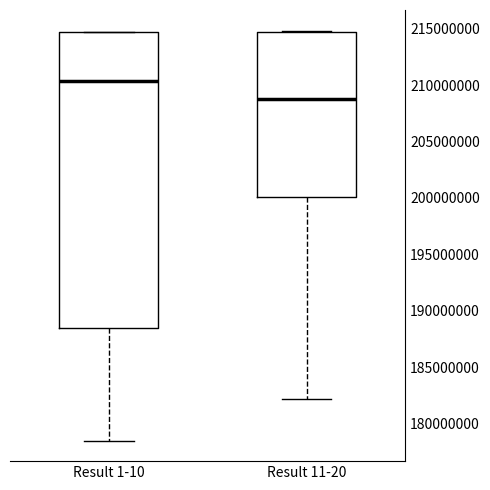

Which box's median line is the lowest?

Result 11-20